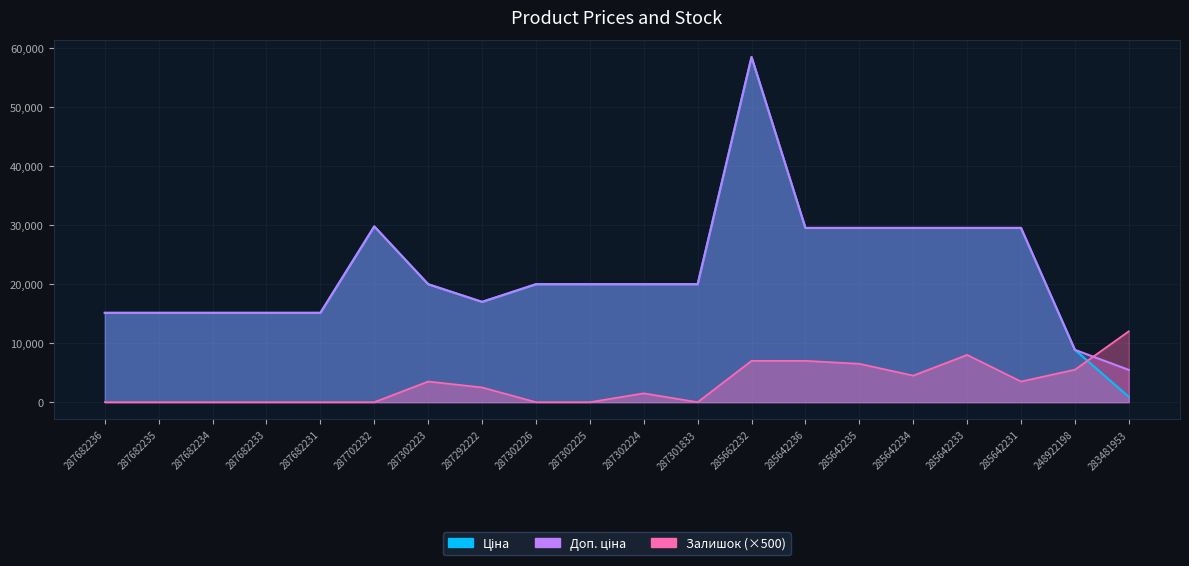

Between 285642233 and 285642234, which is larger?

285642233